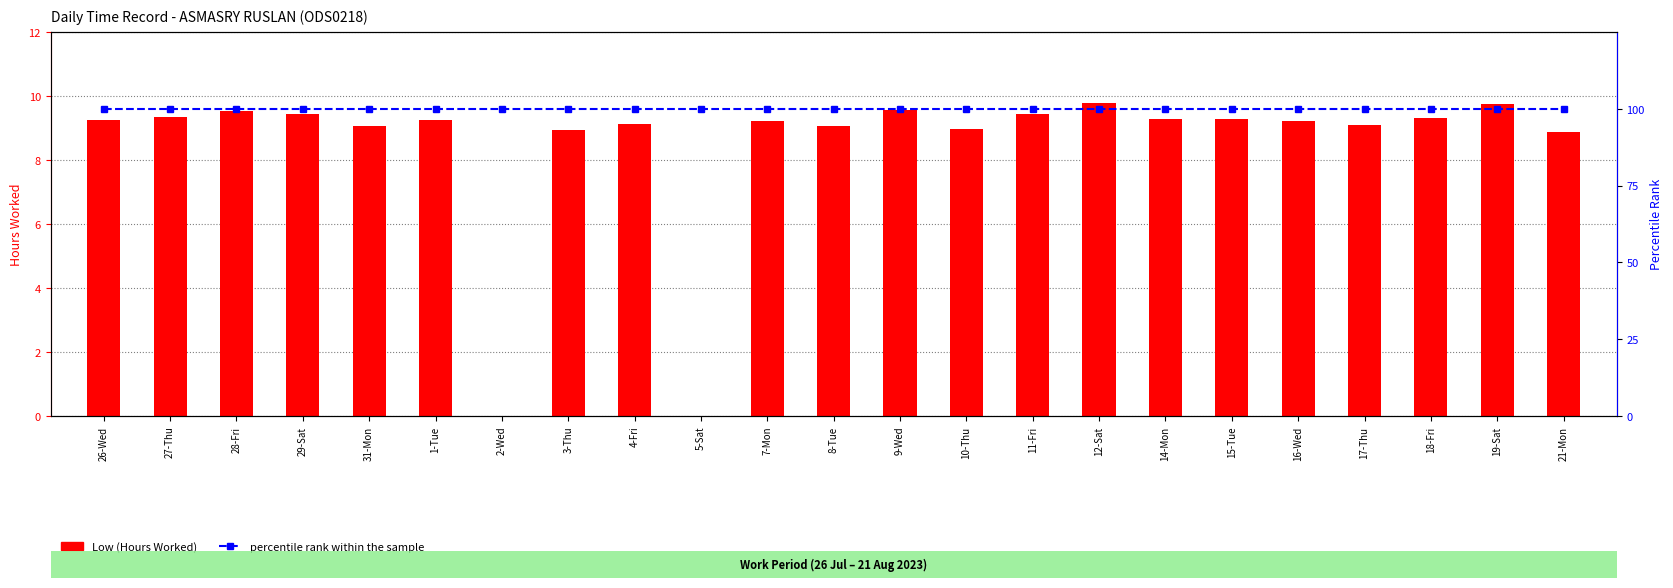

What is the label of the 1st bar from the right?

21-Mon